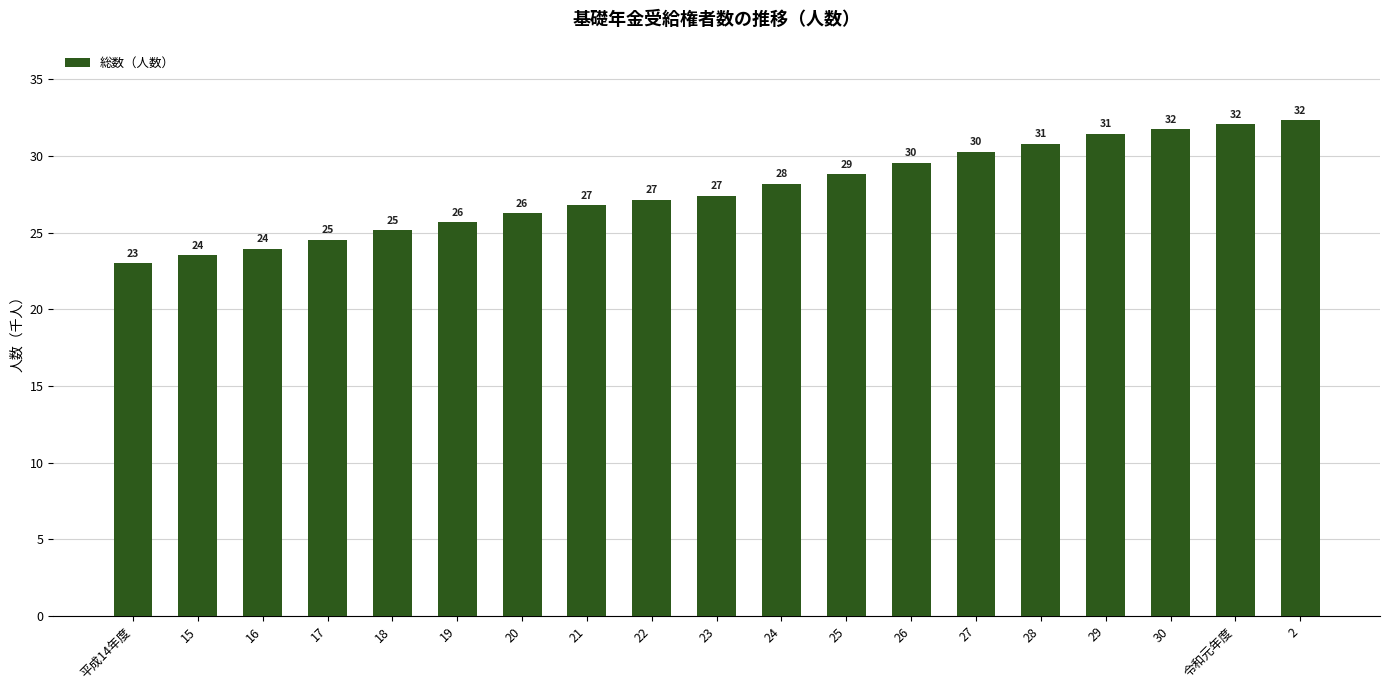

Are the bars horizontal?

No